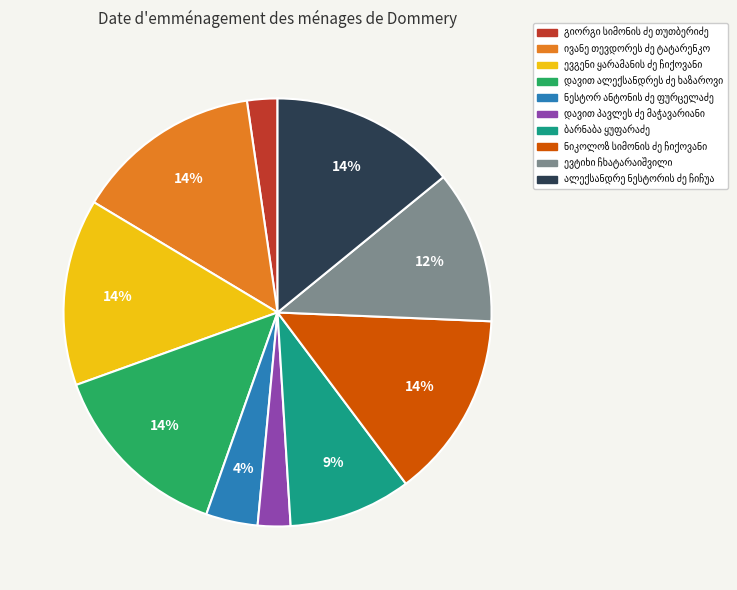

To the nearest percent, what is the difference between the largest and smallest slice percentages?

12%